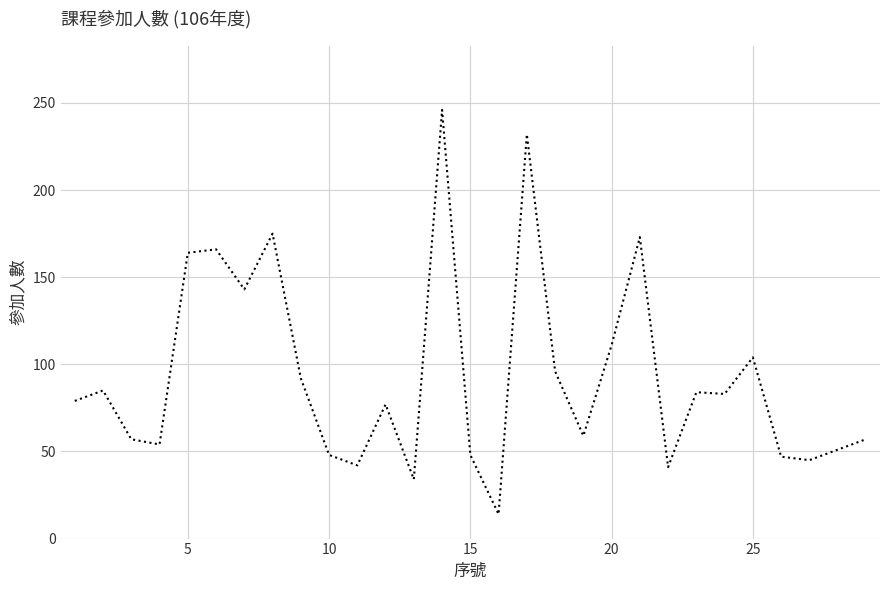

How many values are below 79?

14